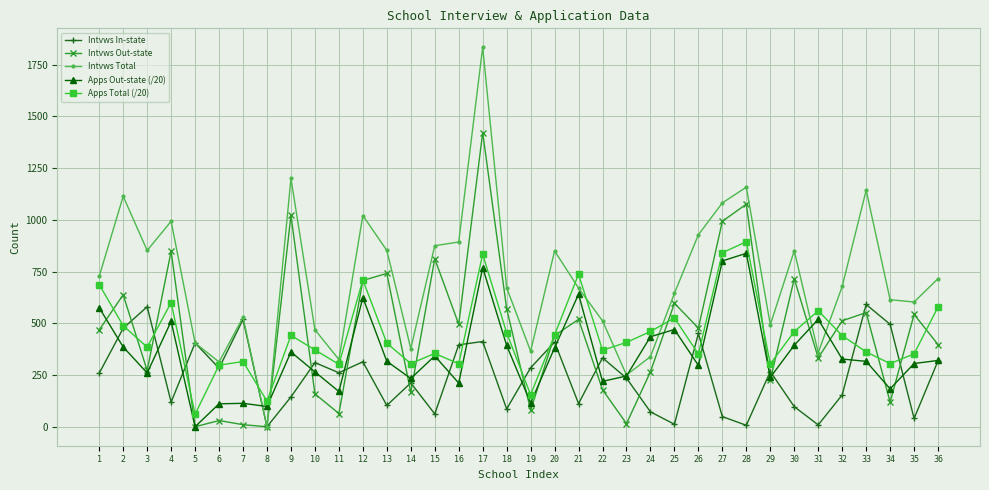

True or false: Intvws In-state has a value of 50.0 at 4.

False